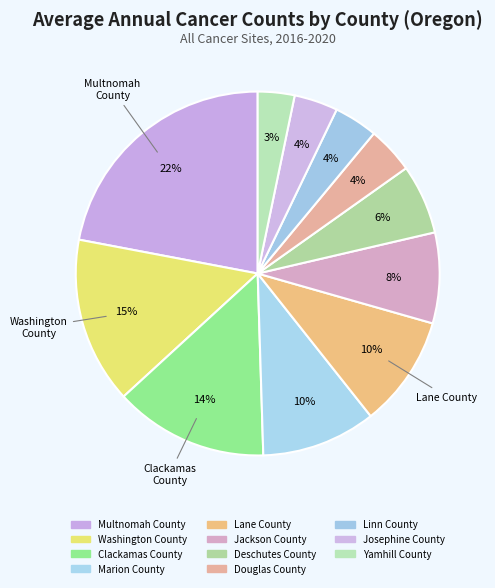

How many segments does this pie chart have?

11